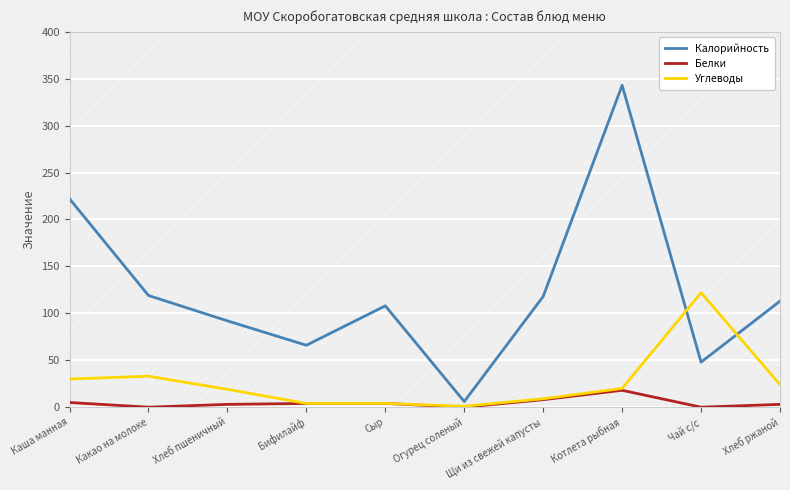

What is the label of the 2nd point from the left?

Какао на молоке